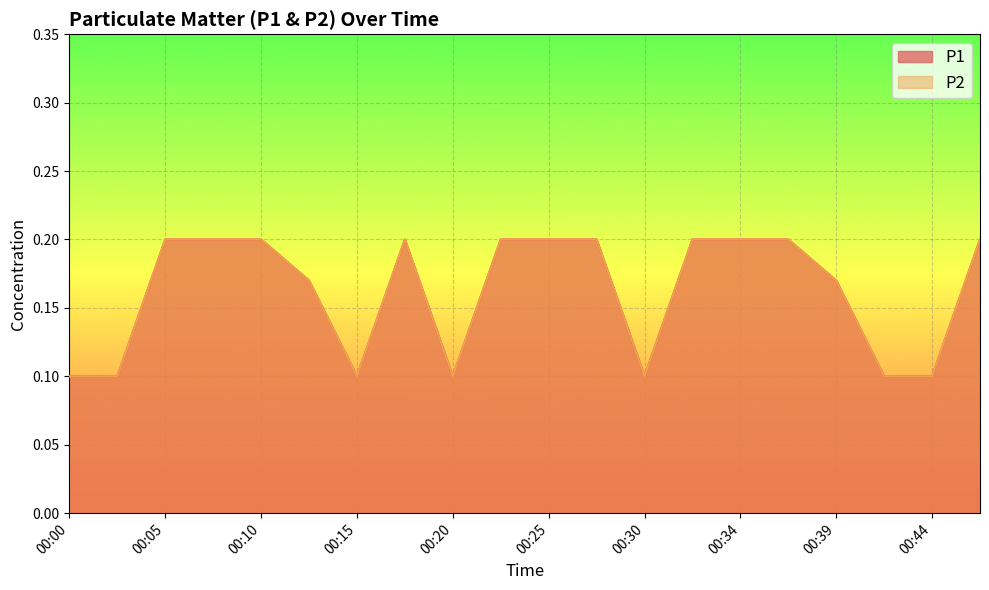

Reading left to right, what are all the values shown in this chart?

P1: 0.1	0.1	0.2	0.2	0.2	0.2	0.1	0.2	0.1	0.2	0.2	0.2	0.1	0.2	0.2	0.2	0.2	0.1	0.1	0.2
P2: 0.1	0.1	0.2	0.2	0.2	0.2	0.1	0.2	0.1	0.2	0.2	0.2	0.1	0.2	0.2	0.2	0.2	0.1	0.1	0.2